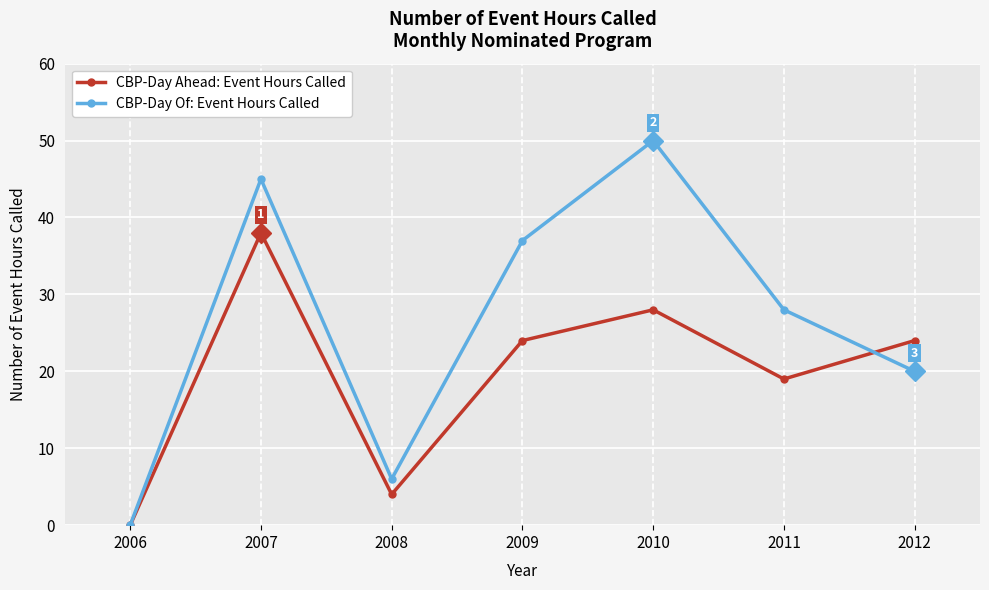

Is it true that CBP-Day Ahead: Event Hours Called equals 13 at 2011?

False